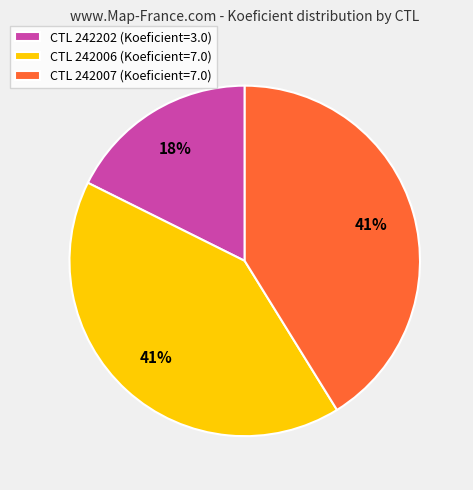

What percentage is the CTL 242006 (Koeficient=7.0) slice, to the nearest percent?

41%